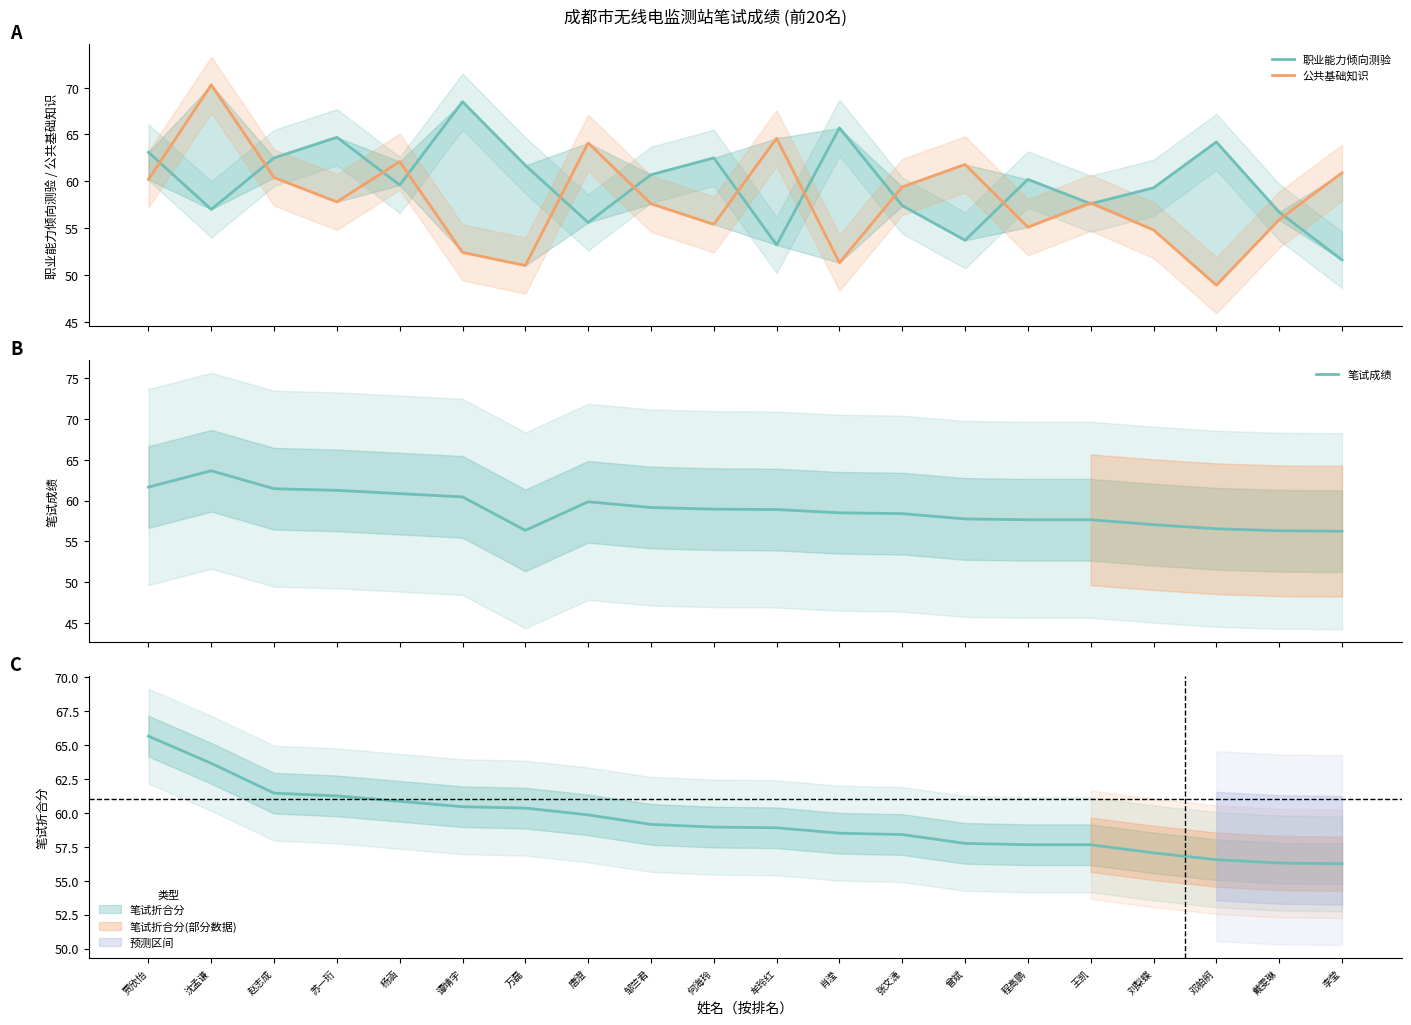

How many data points in 职业能力倾向测验 are above 60?

10